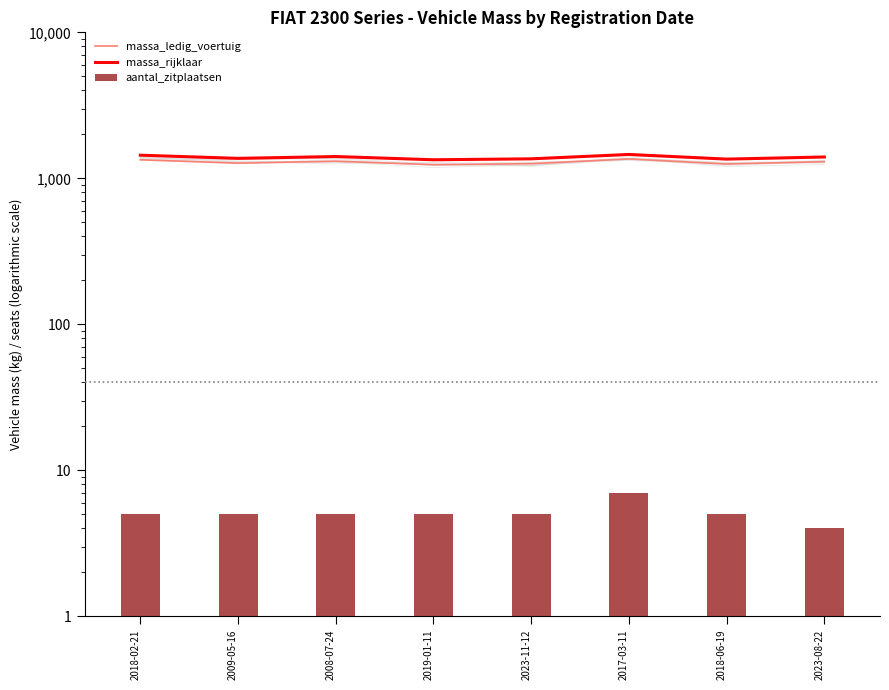

True or false: massa_rijklaar has a value of 1938 at 2008-07-24.

False